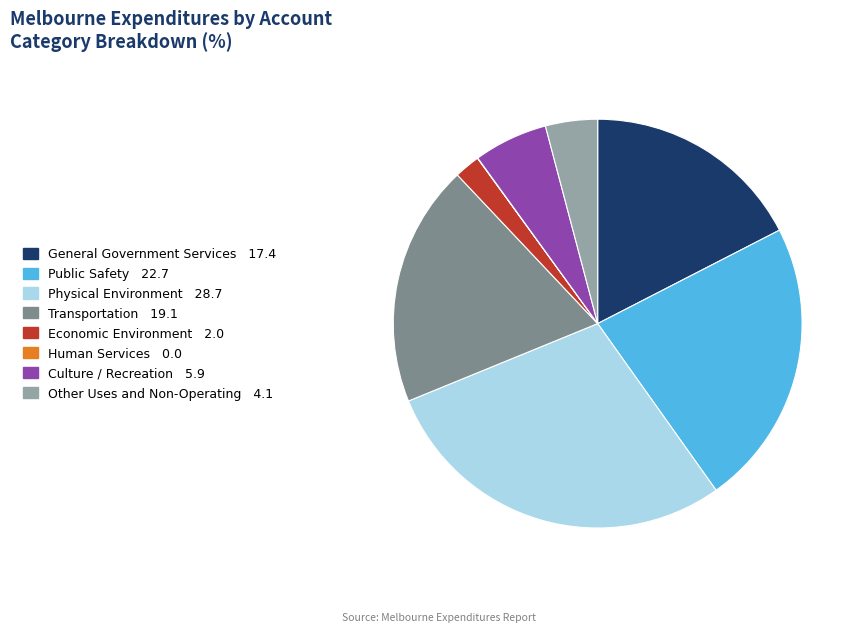

Combined, do Culture / Recreation and Economic Environment account for over 50%?

No